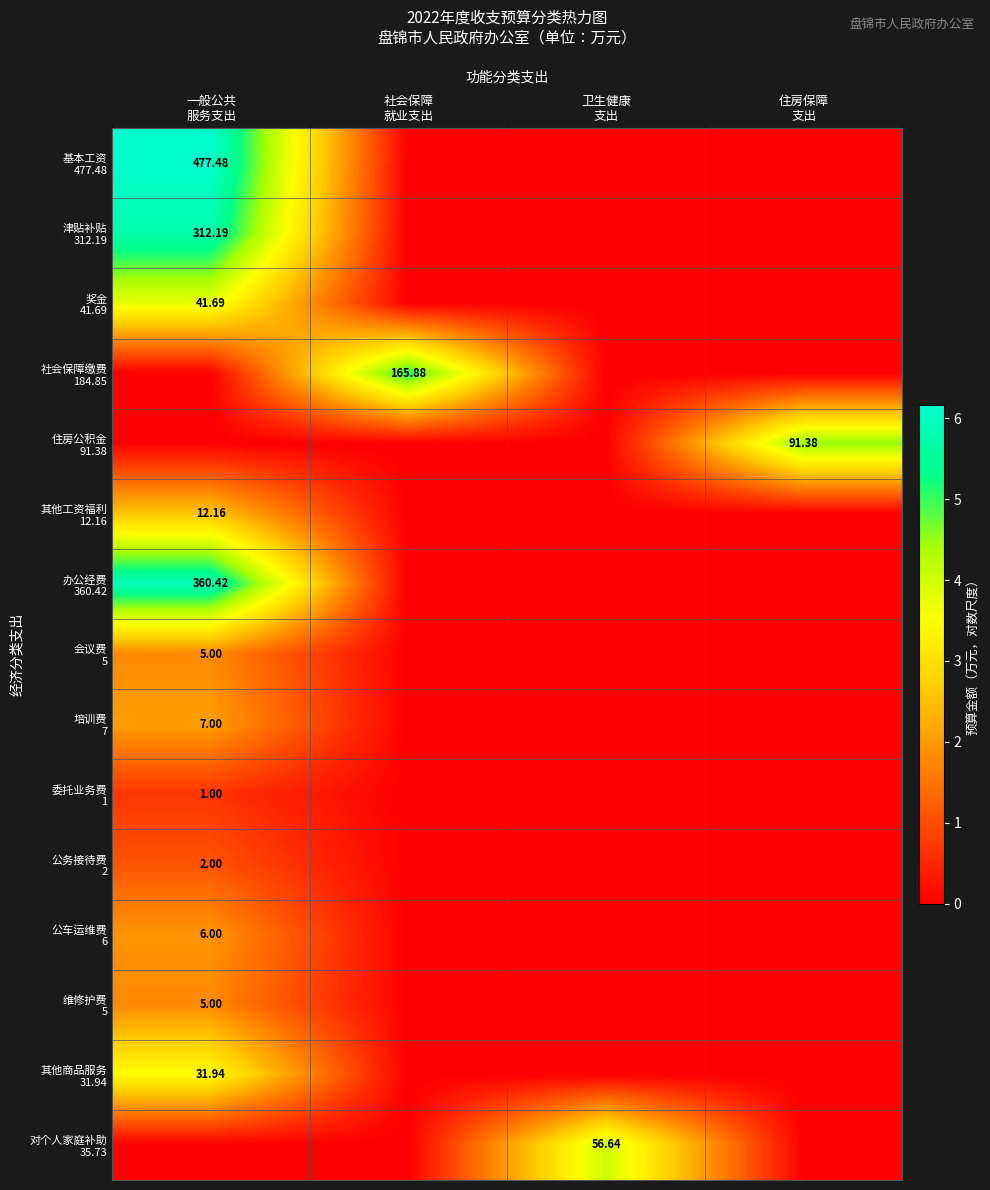

How many positive values does the 办公经费 360.42 series have?

1